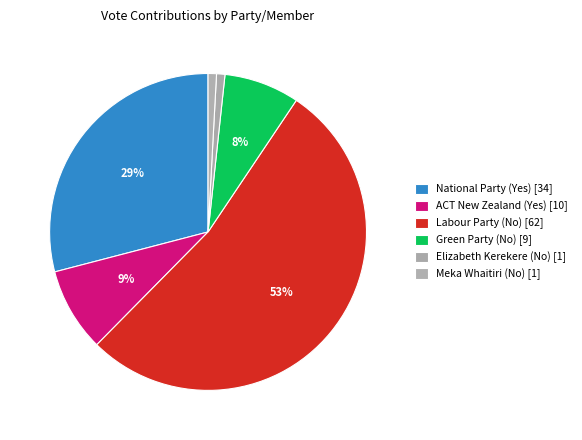

Which slice is the smallest?

Elizabeth Kerekere (No)